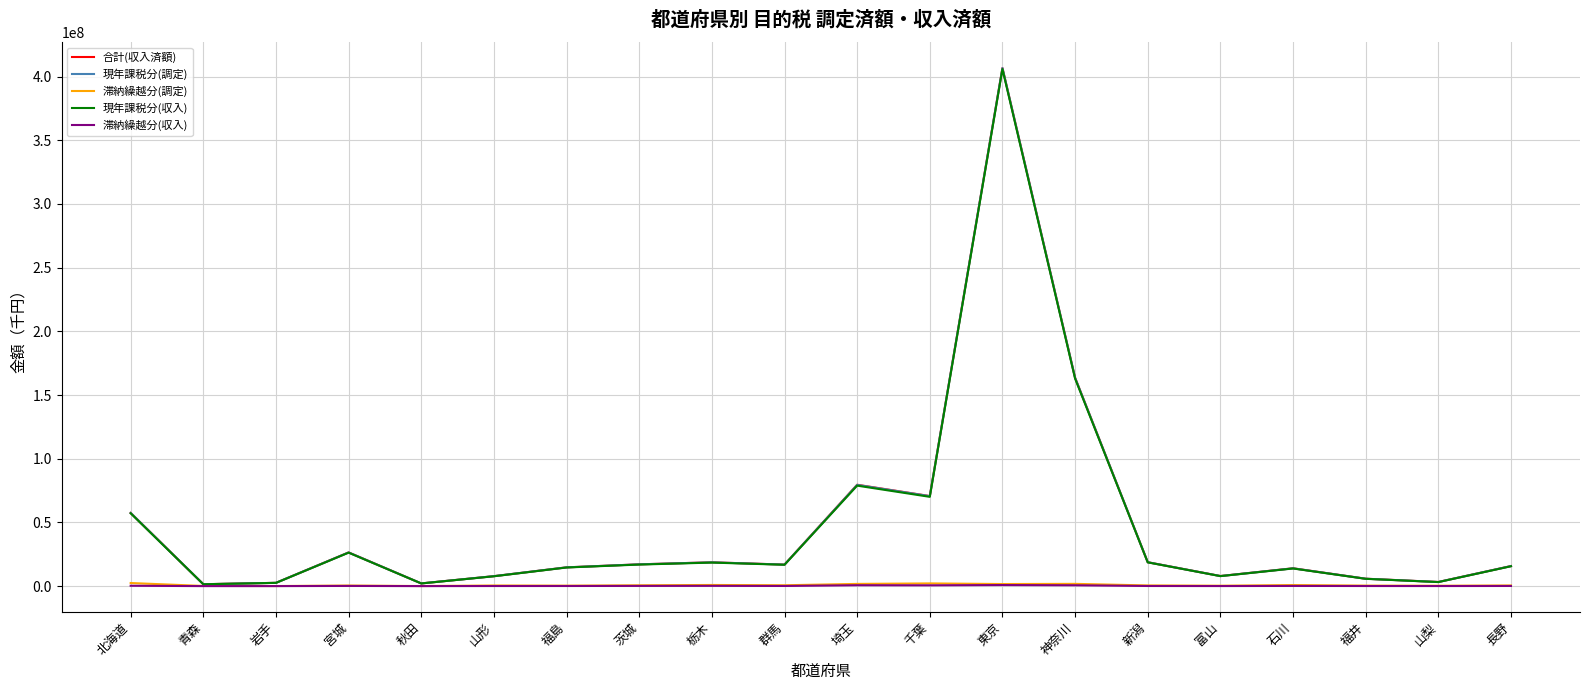

Is it true that 現年課税分(収入) equals 43457493 at 宮城?

False